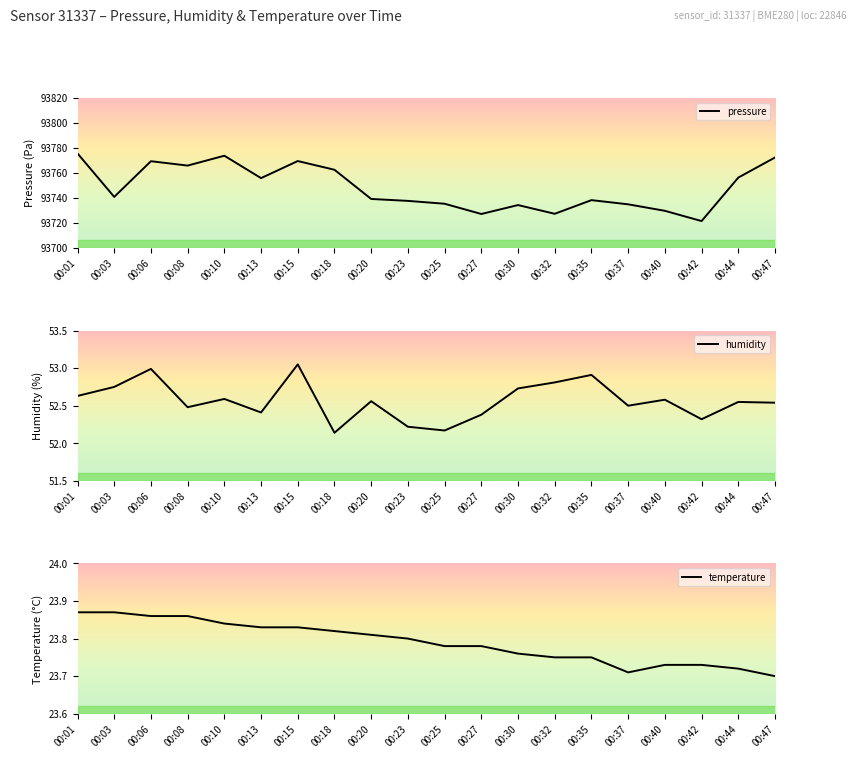

List the labels in order of humidity value, smallest first.

00:18, 00:25, 00:23, 00:42, 00:27, 00:13, 00:08, 00:37, 00:47, 00:44, 00:20, 00:40, 00:10, 00:01, 00:30, 00:03, 00:32, 00:35, 00:06, 00:15